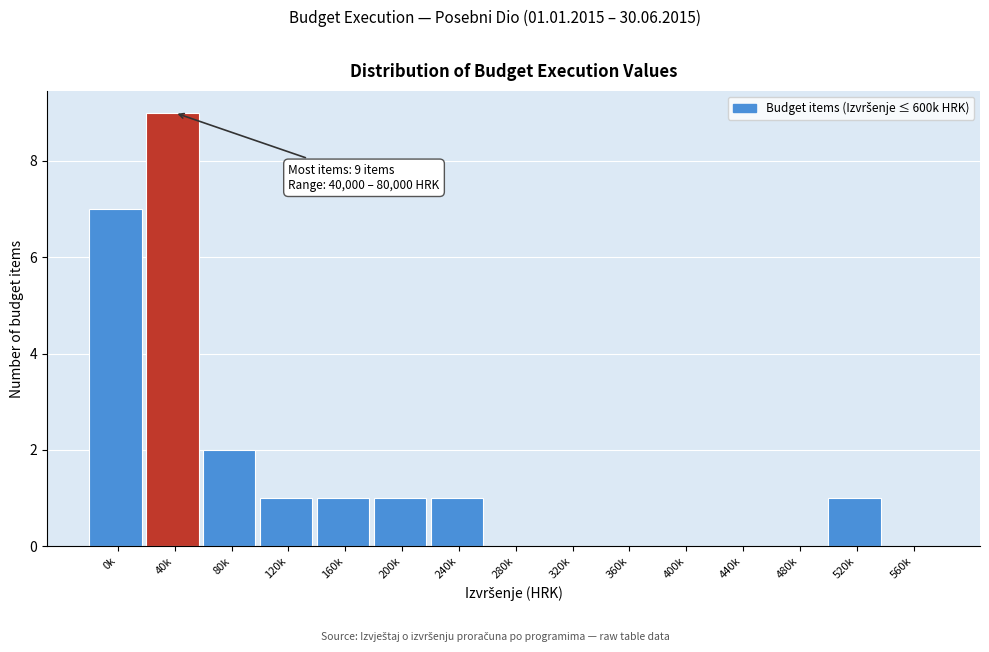

Reading right to left, transcribe all the data shown in this chart.

560k=0	520k=1	480k=0	440k=0	400k=0	360k=0	320k=0	280k=0	240k=1	200k=1	160k=1	120k=1	80k=2	40k=9	0k=7